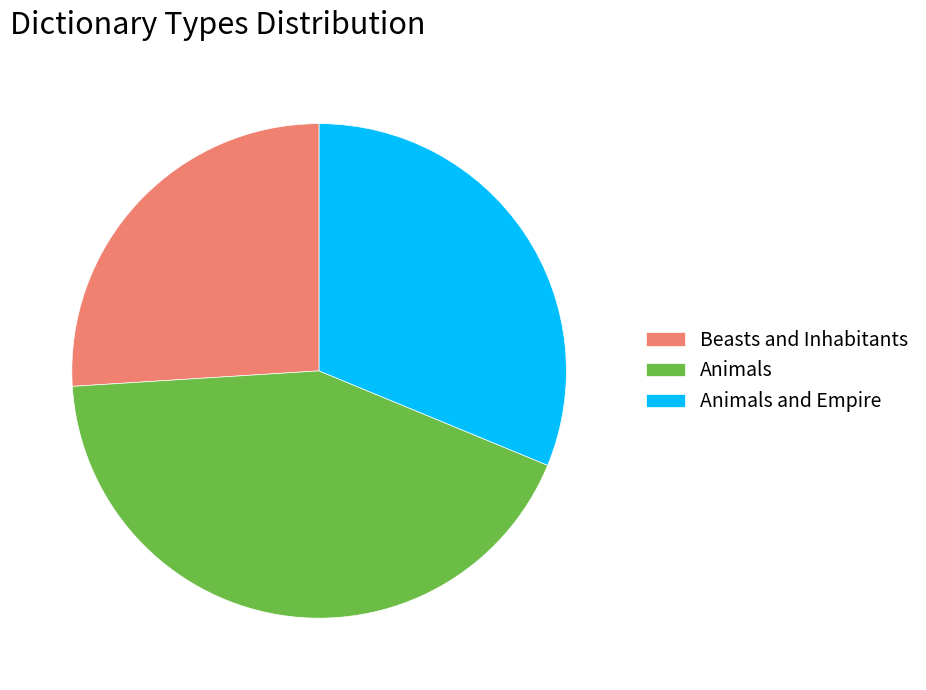

Rank the categories by value from highest to lowest.

Animals, Animals and Empire, Beasts and Inhabitants